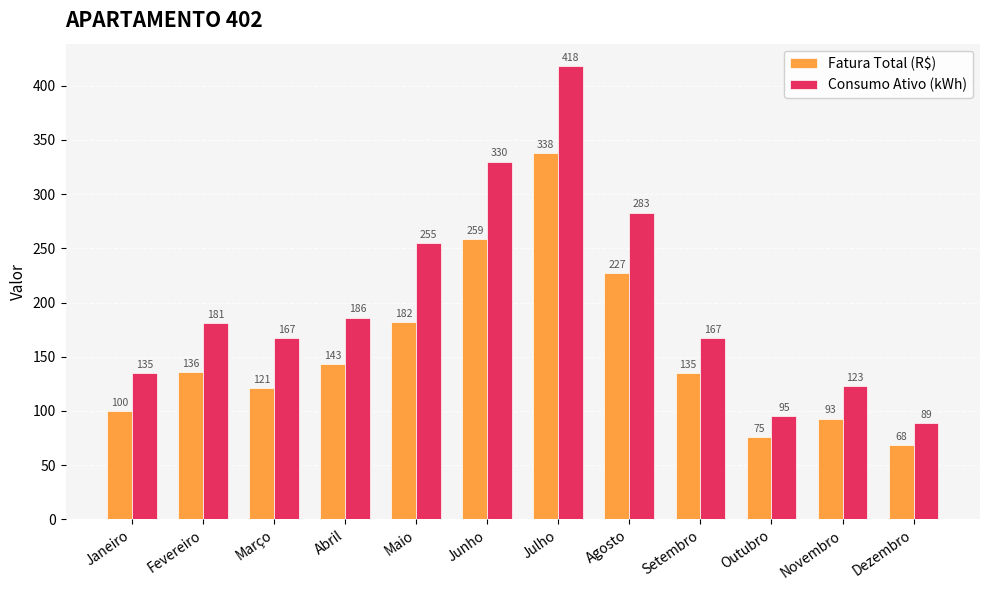

How many series are shown in this chart?

2